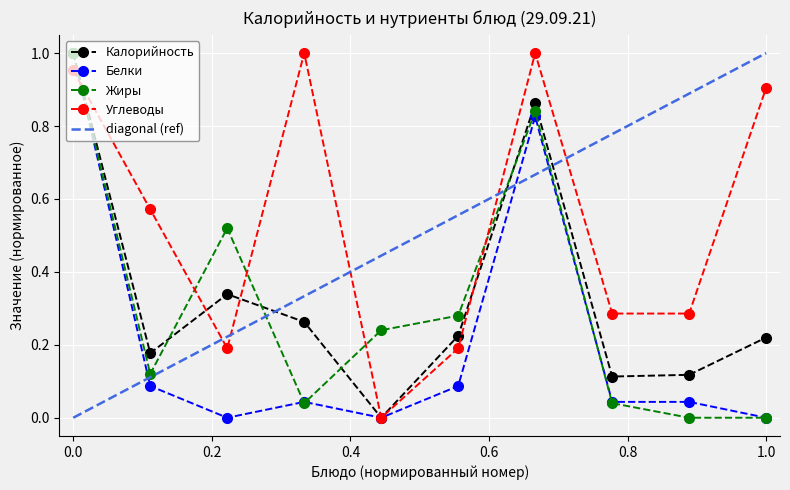

Rank the series by their maximum value, from lowest to highest.

Калорийность, Белки, Жиры, Углеводы